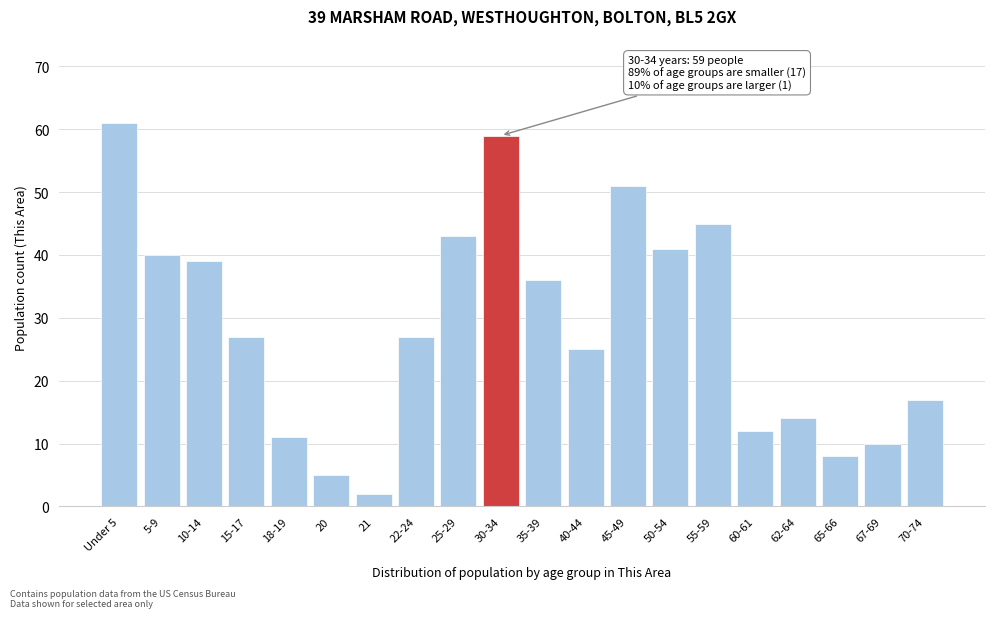

Reading right to left, what are all the values shown in this chart?

70-74=17	67-69=10	65-66=8	62-64=14	60-61=12	55-59=45	50-54=41	45-49=51	40-44=25	35-39=36	30-34=59	25-29=43	22-24=27	21=2	20=5	18-19=11	15-17=27	10-14=39	5-9=40	Under 5=61